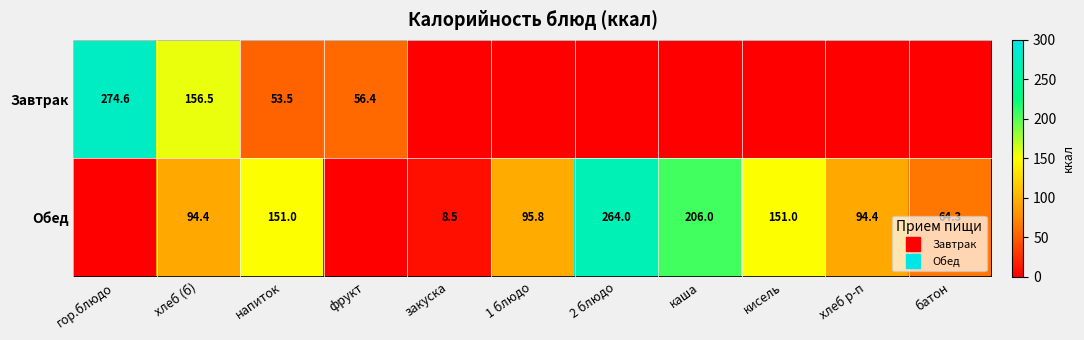

What is the highest value of the Завтрак series?

274.6